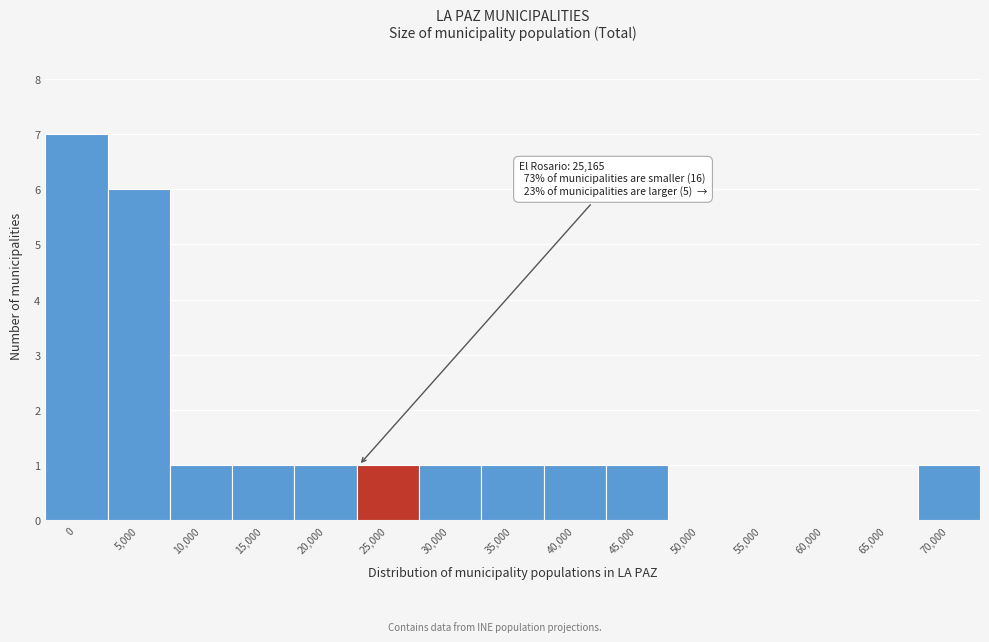

Reading left to right, transcribe all the data shown in this chart.

0=7	5,000=6	10,000=1	15,000=1	20,000=1	25,000=1	30,000=1	35,000=1	40,000=1	45,000=1	50,000=0	55,000=0	60,000=0	65,000=0	70,000=1